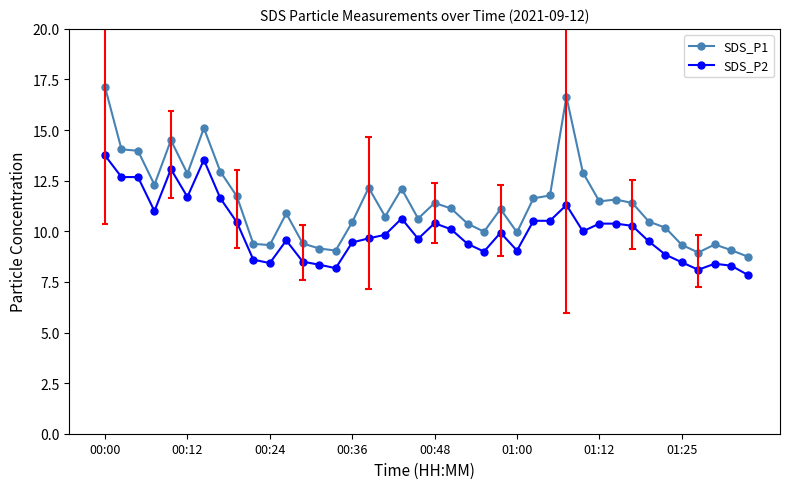

At which category is the sum across all series the highest?

00:00